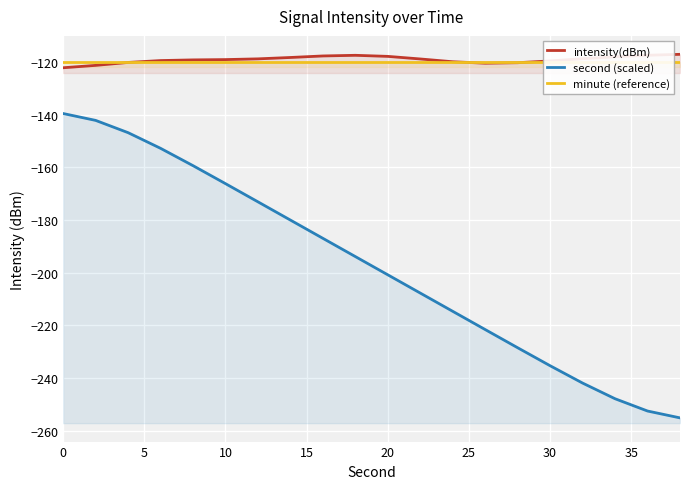

How many lines are shown in the chart?

3